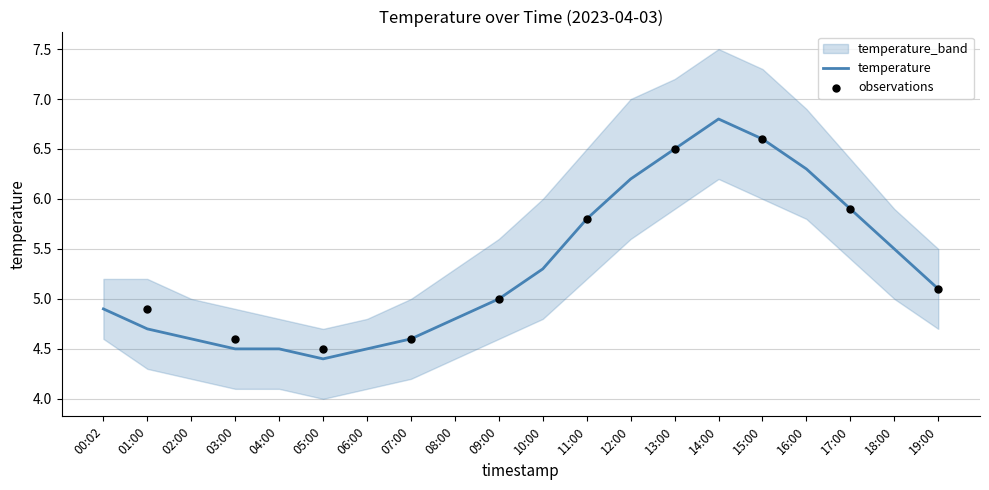

Which series contains the lowest Y value?

temperature_lower